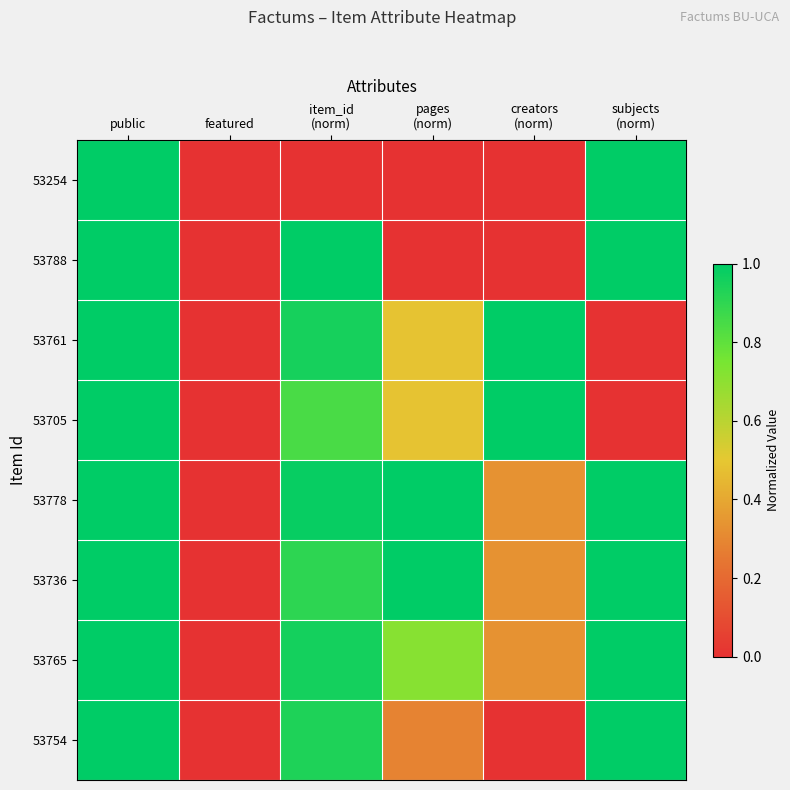

Which category has the lowest value across all series?

featured